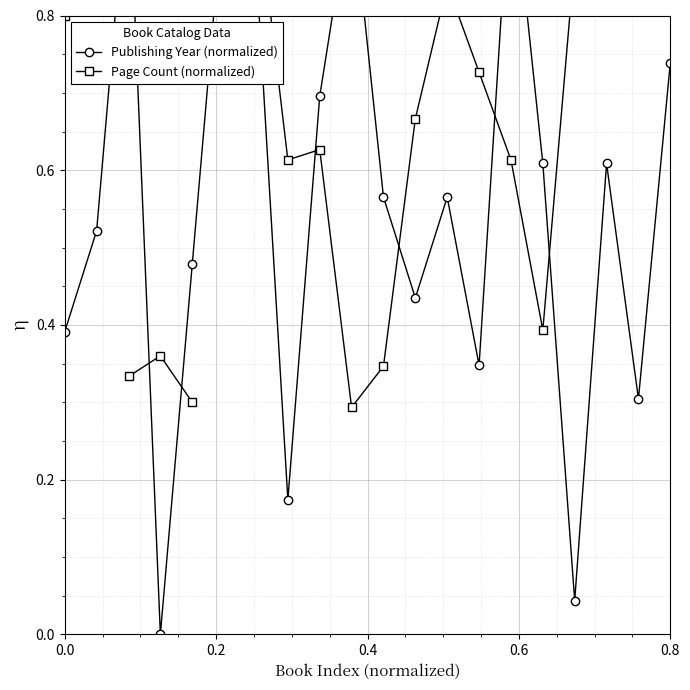

True or false: Publishing Year (normalized) has a value of 0.3 at 12.

False